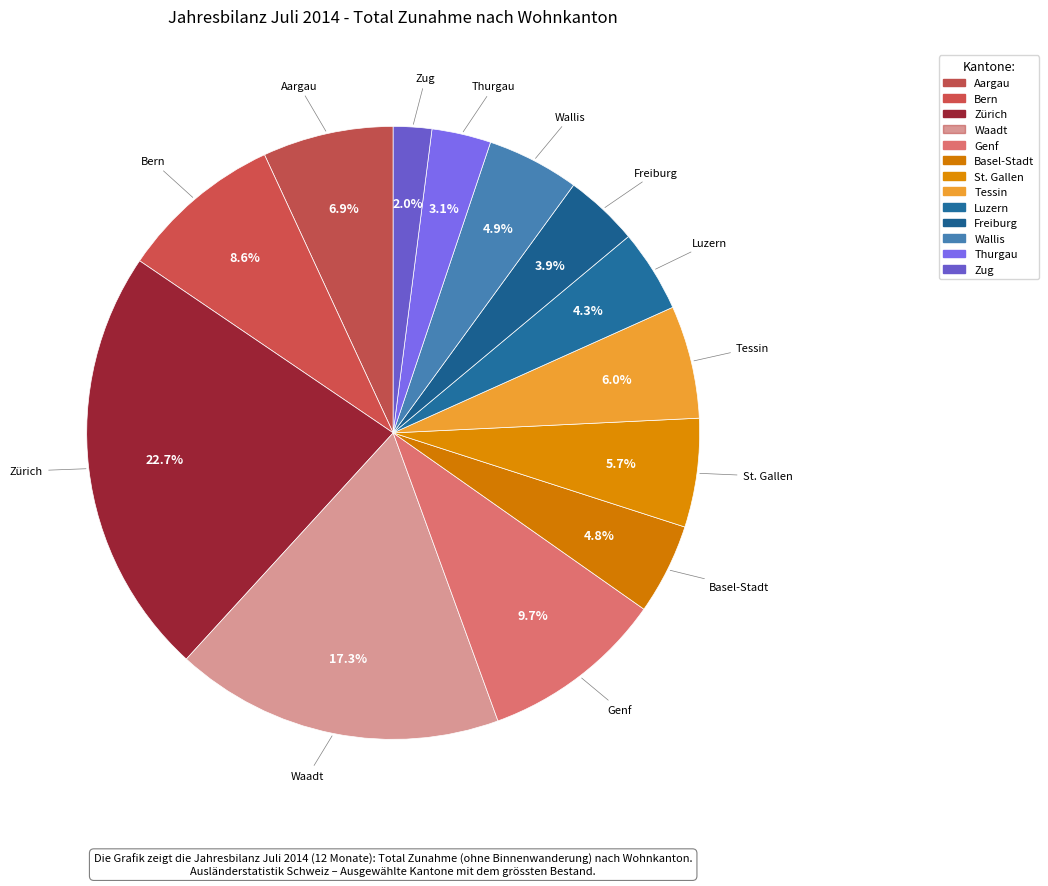

The Luzern slice represents 1% of the pie. True or false?

False